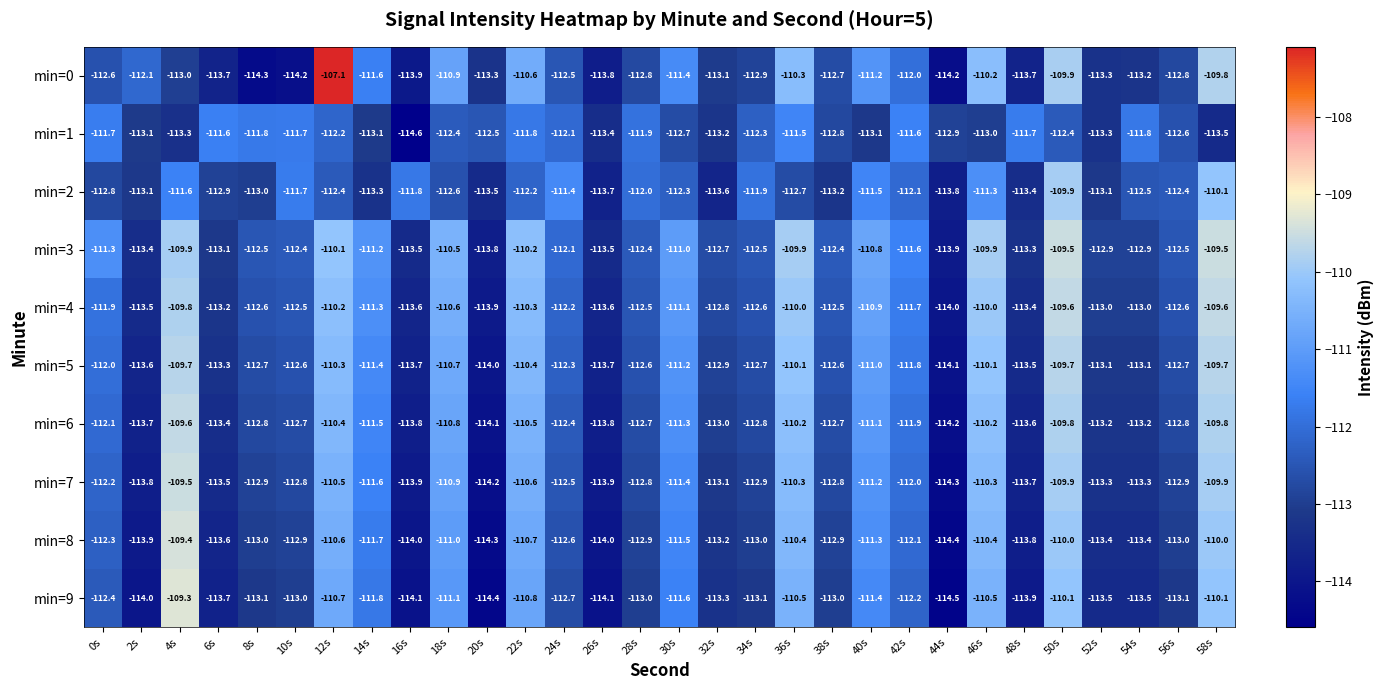

What value does the min=0 series have at 10s?

-114.2